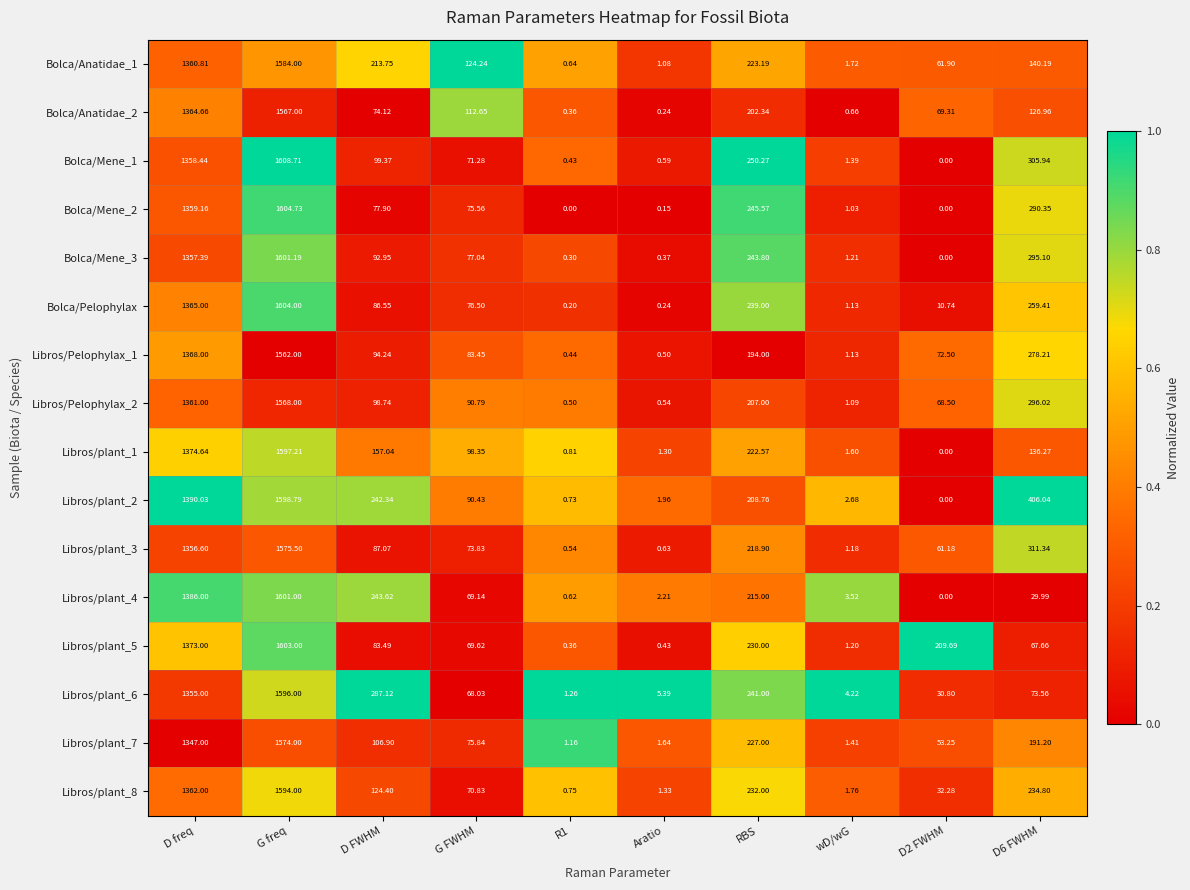

At which category is the sum across all series the highest?

G freq